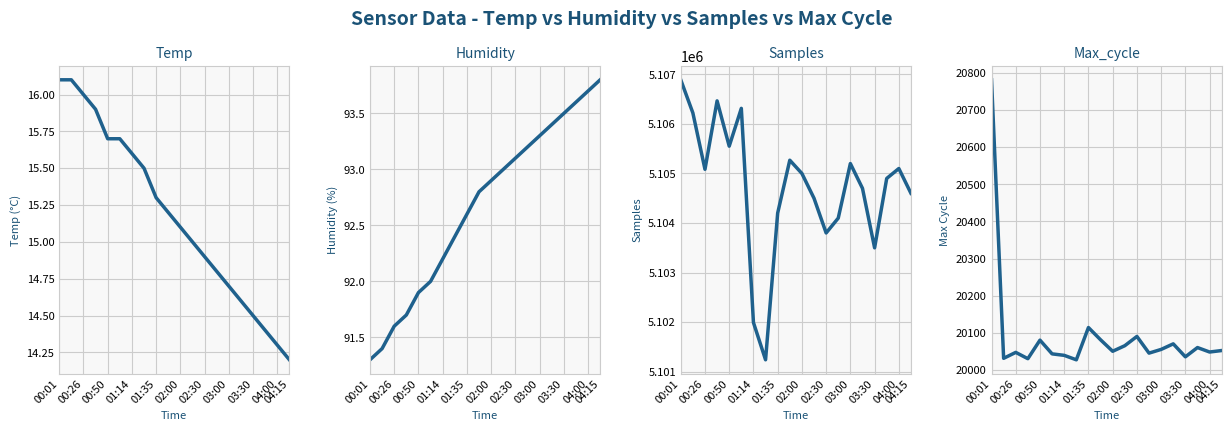

Reading left to right, list all the values displayed in this chart.

Temp: 16.1	16.1	16.0	15.9	15.7	15.7	15.6	15.5	15.3	15.2	15.1	15.0	14.9	14.8	14.7	14.6	14.5	14.4	14.3	14.2
Humidity: 91.3	91.4	91.6	91.7	91.9	92.0	92.2	92.4	92.6	92.8	92.9	93.0	93.1	93.2	93.3	93.4	93.5	93.6	93.7	93.8
Samples: 5106890.0	5106222.0	5105084.0	5106465.0	5105551.0	5106314.0	5101993.0	5101241.0	5104201.0	5105268.0	5105000.0	5104500.0	5103800.0	5104100.0	5105200.0	5104700.0	5103500.0	5104900.0	5105100.0	5104600.0
Max_cycle: 20782.0	20031.0	20047.0	20030.0	20080.0	20043.0	20039.0	20027.0	20114.0	20081.0	20050.0	20065.0	20090.0	20045.0	20055.0	20070.0	20035.0	20060.0	20048.0	20052.0